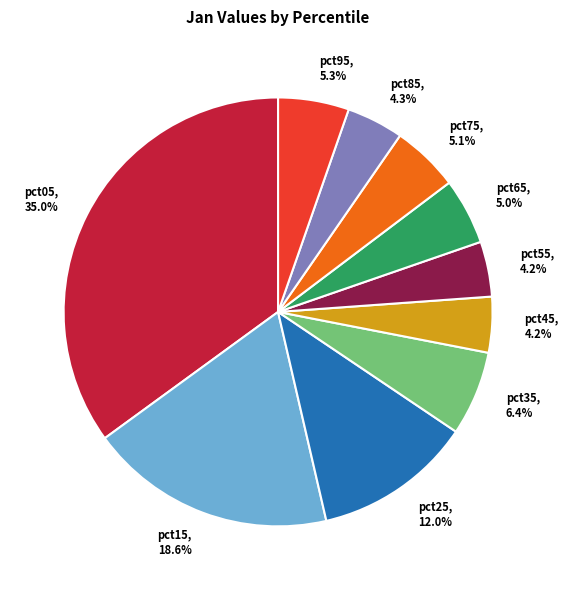

To the nearest percent, what percentage of the pie is pct75?

5%